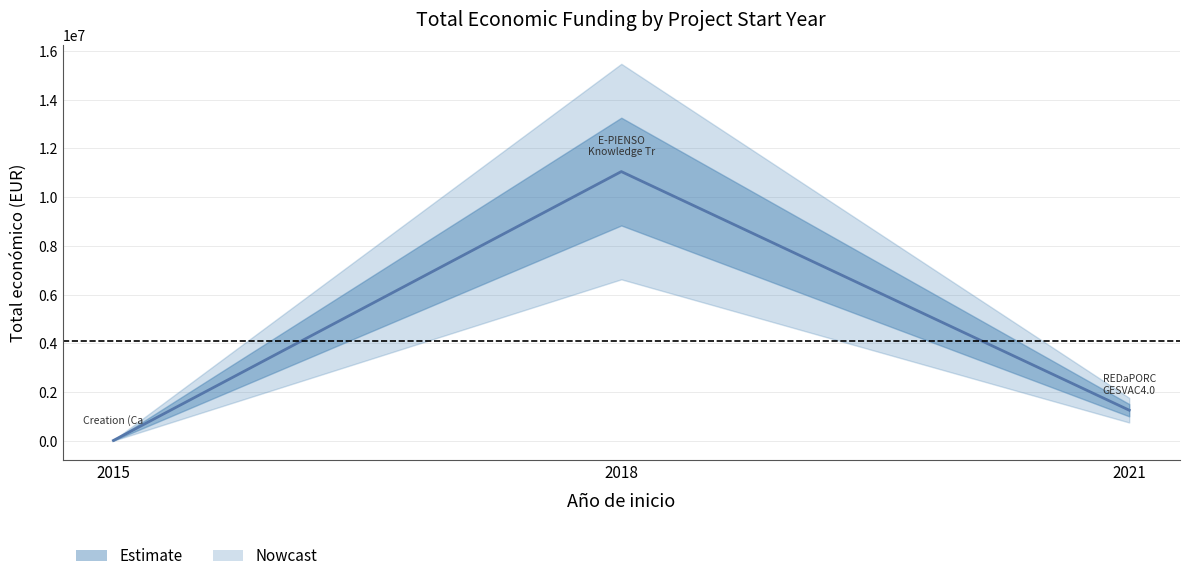

Which category has the lowest value across all series?

2015